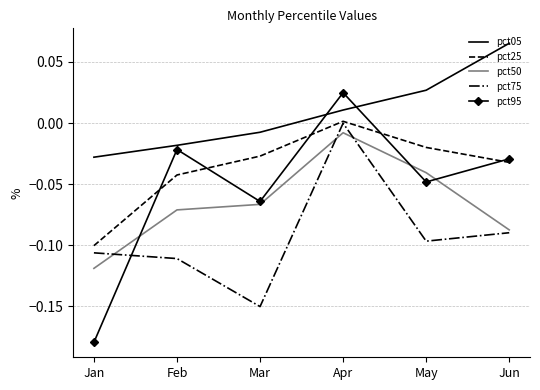

Which category has the lowest value in the pct50 series?

Jan